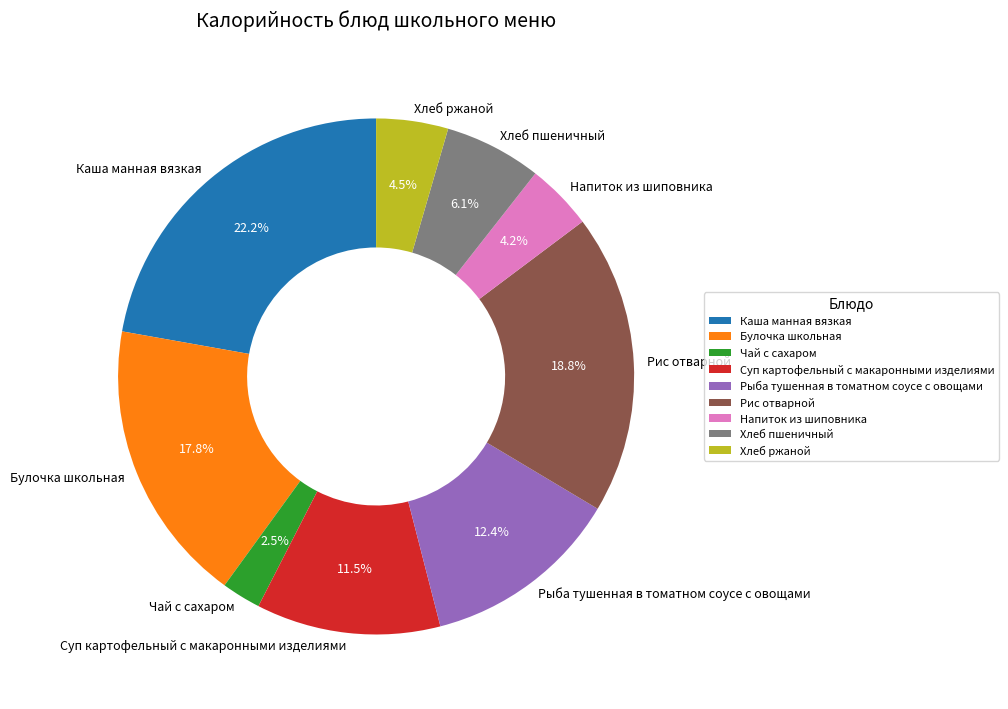

To the nearest percent, what is the difference between the largest and smallest slice percentages?

20%